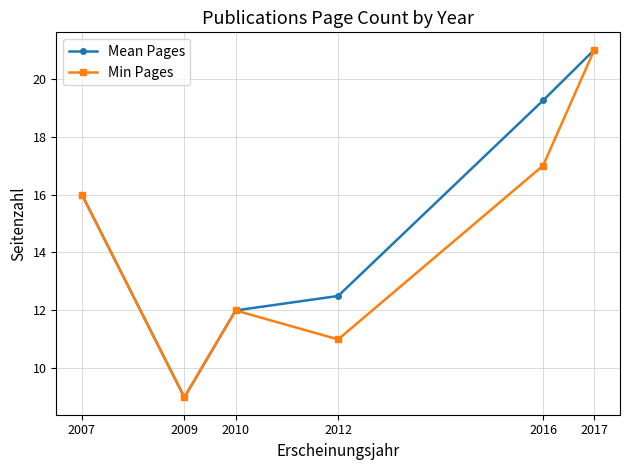

Between 2012 and 2016, which series saw the biggest shift?

Mean Pages